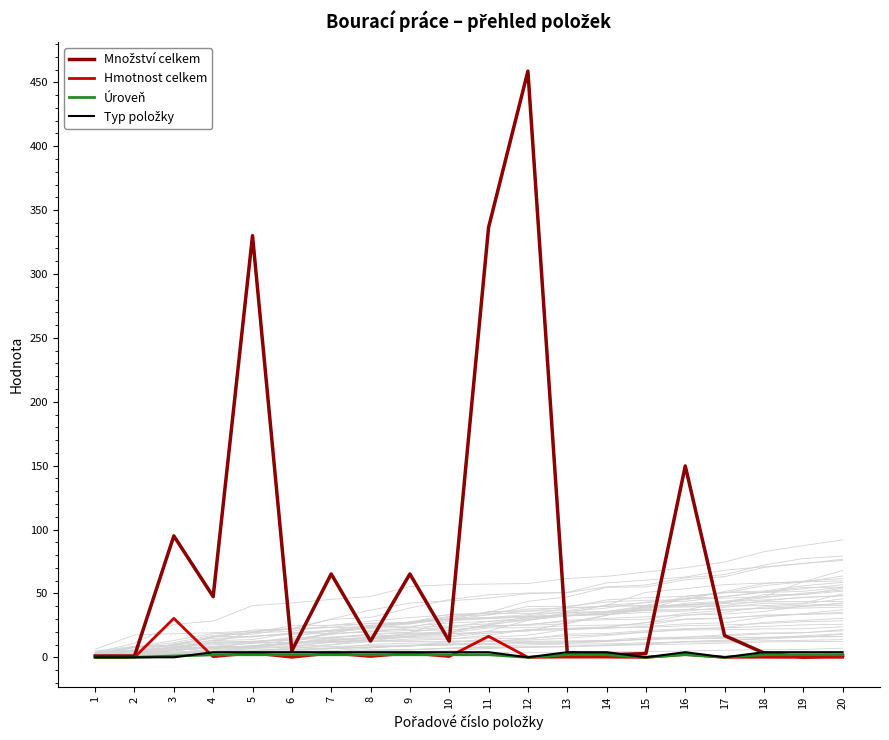

Which category has the highest value across all series?

12